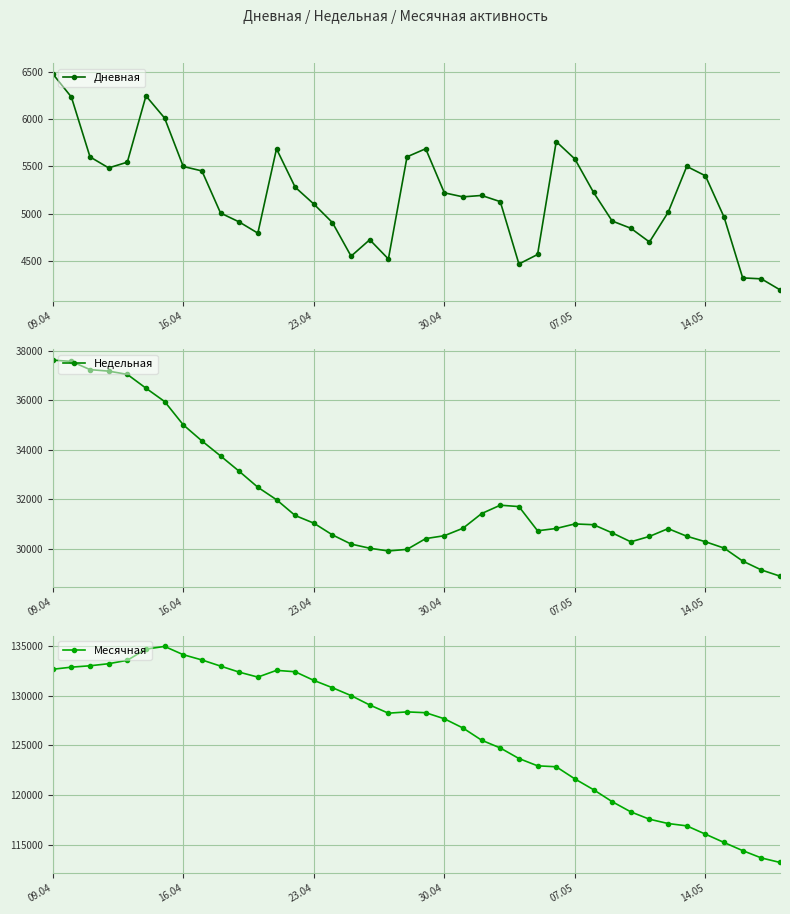

What is the sum of all Месячная values?

5048887